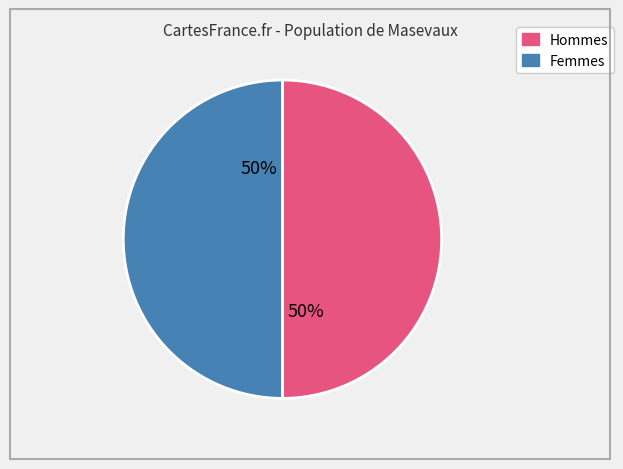

What is the ratio of the value at Femmes to the value at Hommes?

1.0